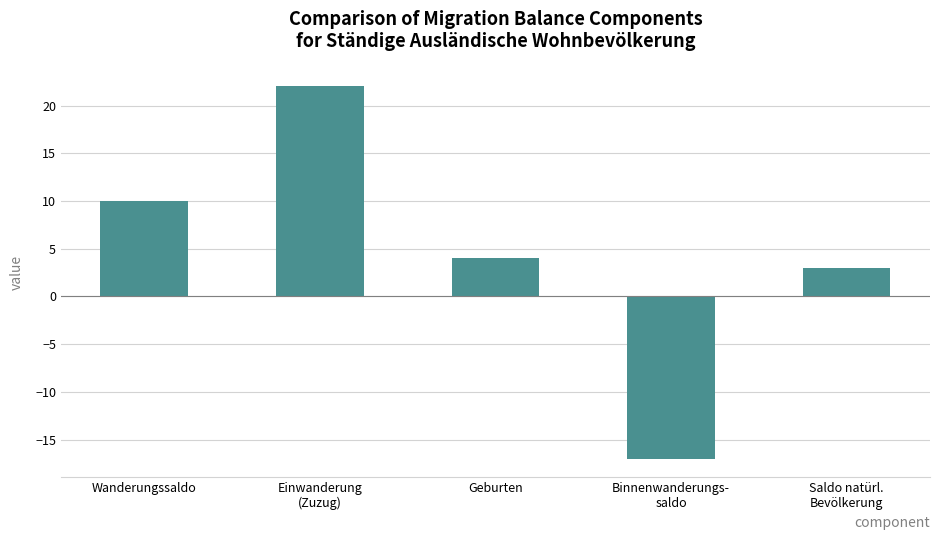

What is the greatest value displayed?

22